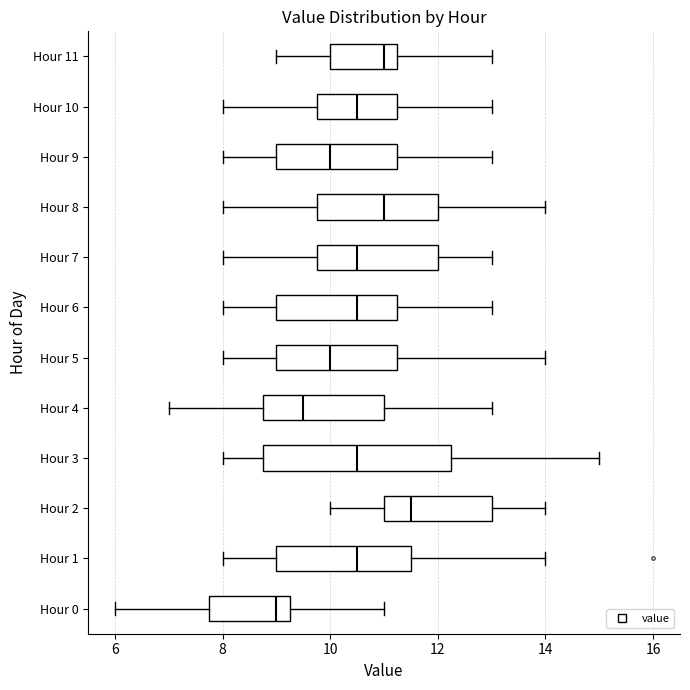

Which box is the widest, from its left edge to its right edge?

Hour 3